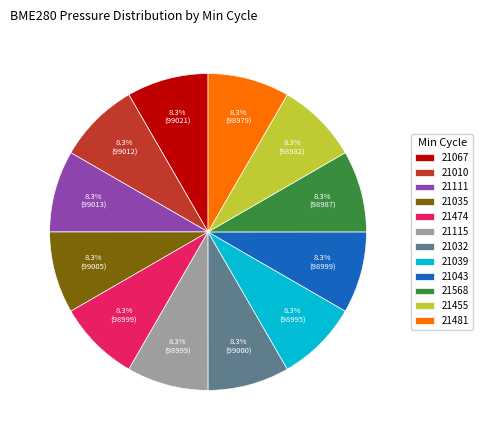

Approximately how many times larger is the value at 21474 compared to 21067?

1.0